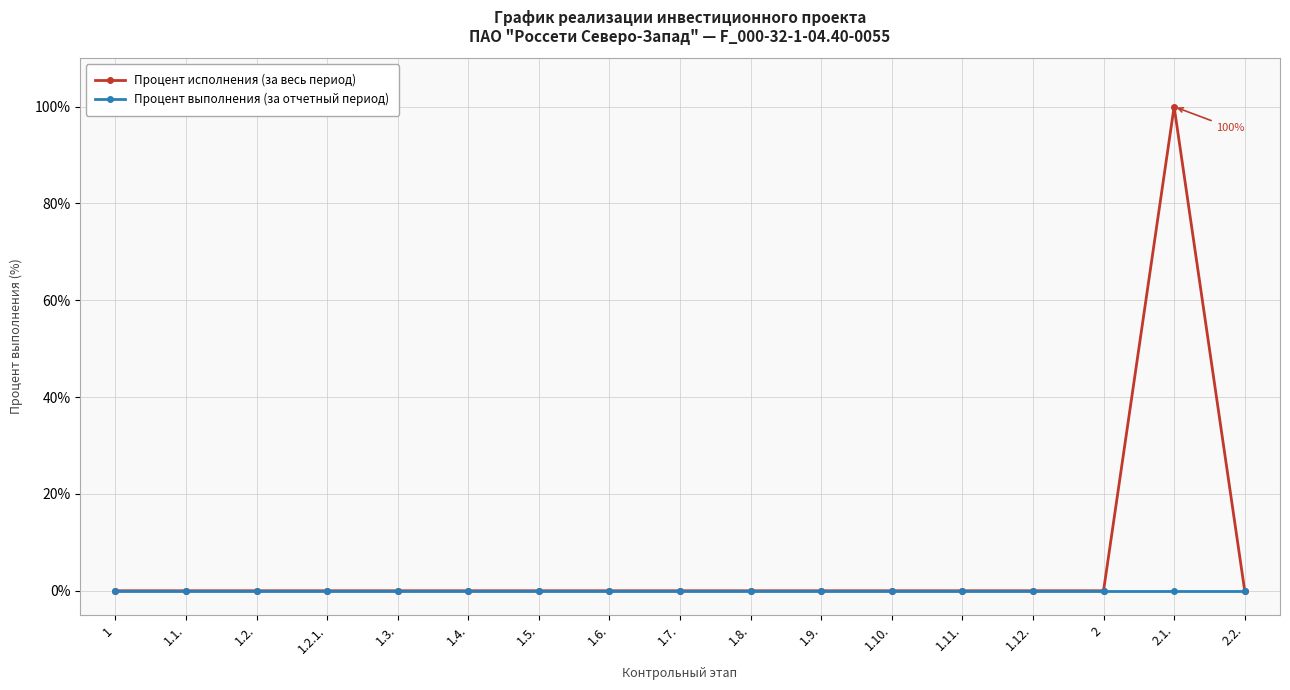

Which category has the highest value across all series?

2.1.